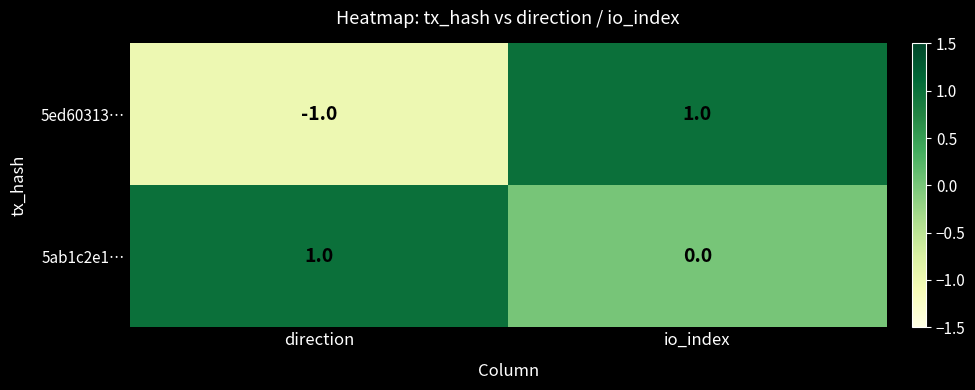

Where is 5ed60313… nearest to the value 0?

direction